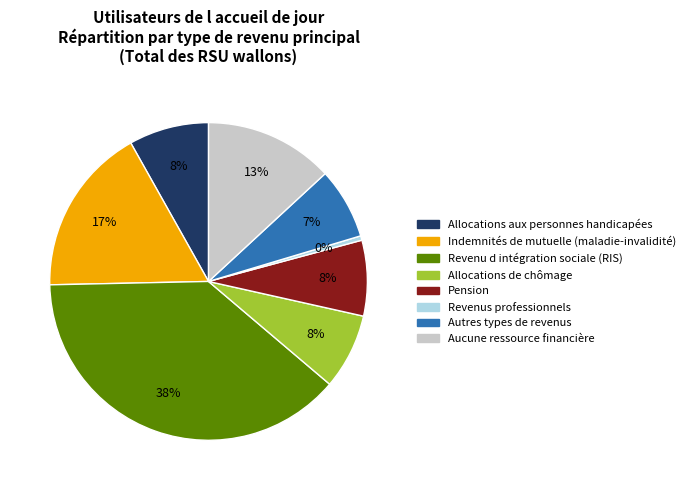

To the nearest percent, what is the combined percentage of Autres types de revenus and Allocations aux personnes handicapées?

15%